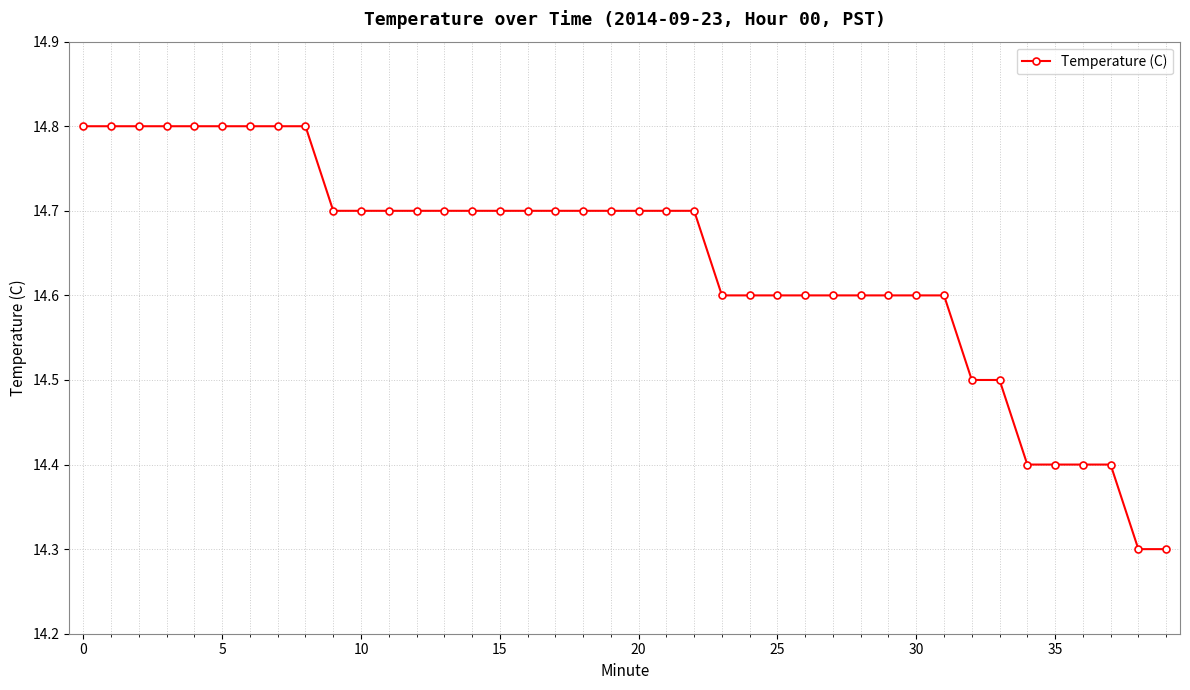

What is the value of the 5th point from the left?

14.8